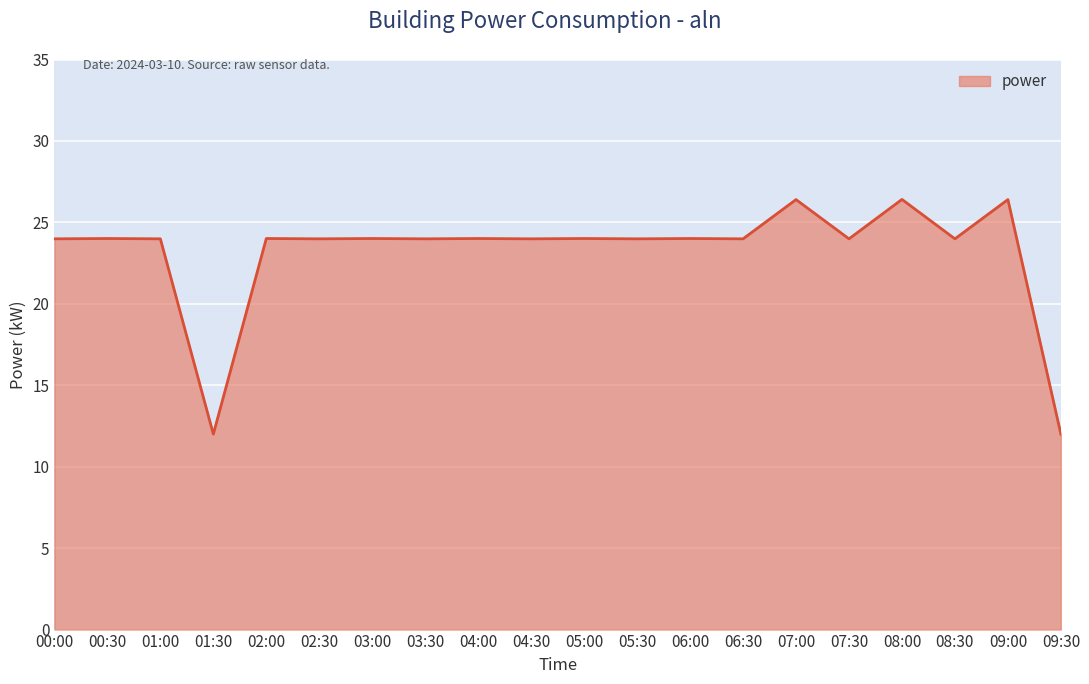

What position from the left is 04:00?

9